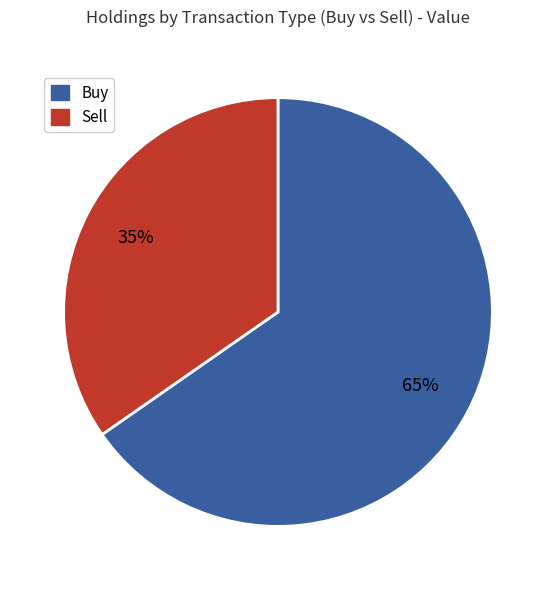

Does any single category account for the majority?

Yes